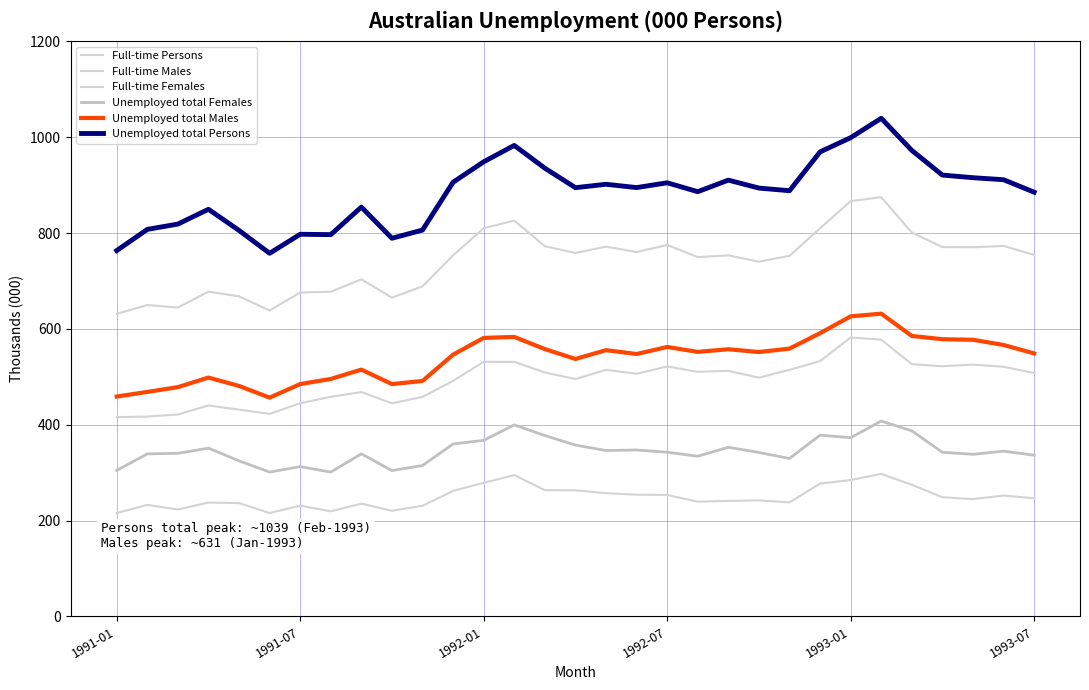

True or false: Full-time Persons and Unemployed total Persons cross at least once.

False